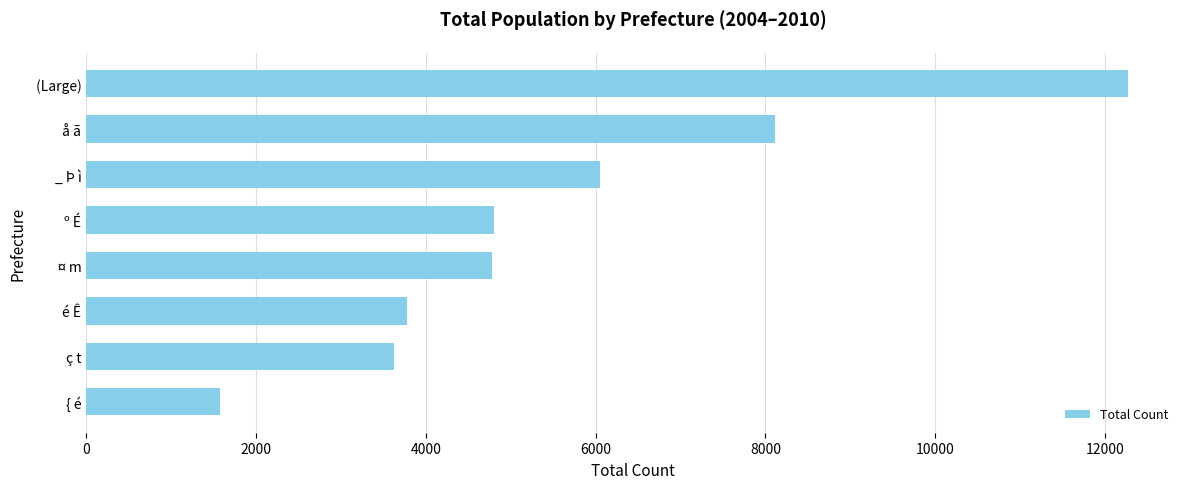

What is the difference between the second highest and second lowest values?

4496